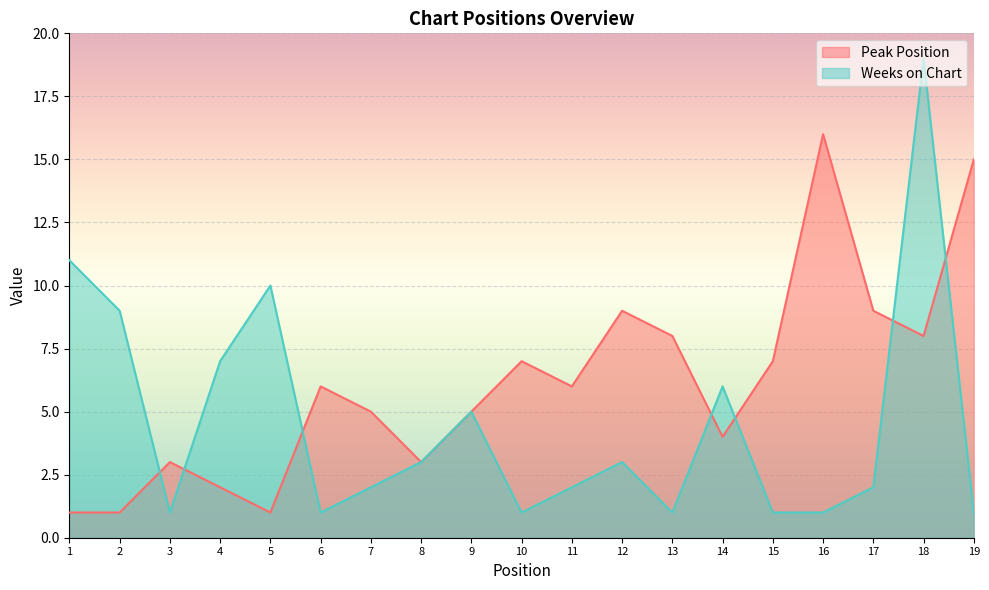

What is the spread (max minus min) of values at 10?

6